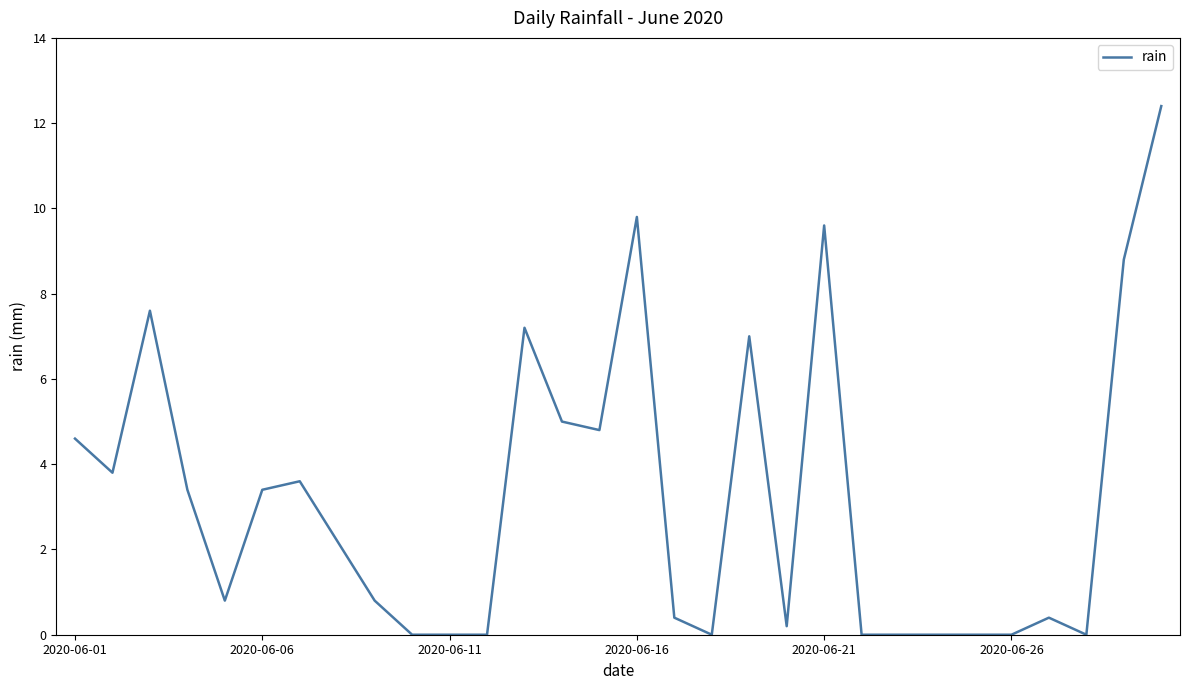

Reading left to right, what are all the values shown in this chart?

4.6	3.8	7.6	3.4	0.8	3.4	3.6	2.2	0.8	0.0	0.0	0.0	7.2	5.0	4.8	9.8	0.4	0.0	7.0	0.2	9.6	0.0	0.0	0.0	0.0	0.0	0.4	0.0	8.8	12.4